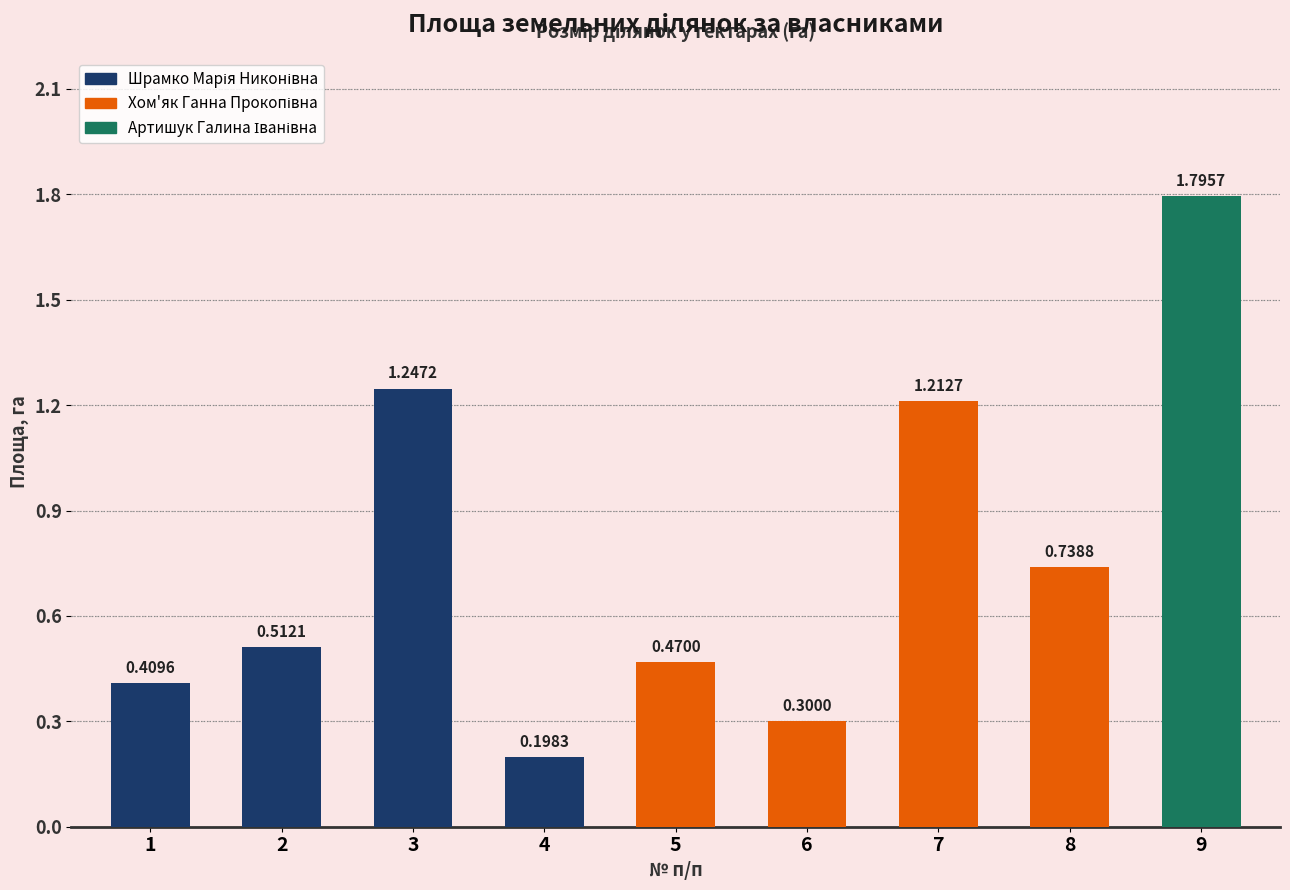

What is the change in value from 6 to 7?

+0.9